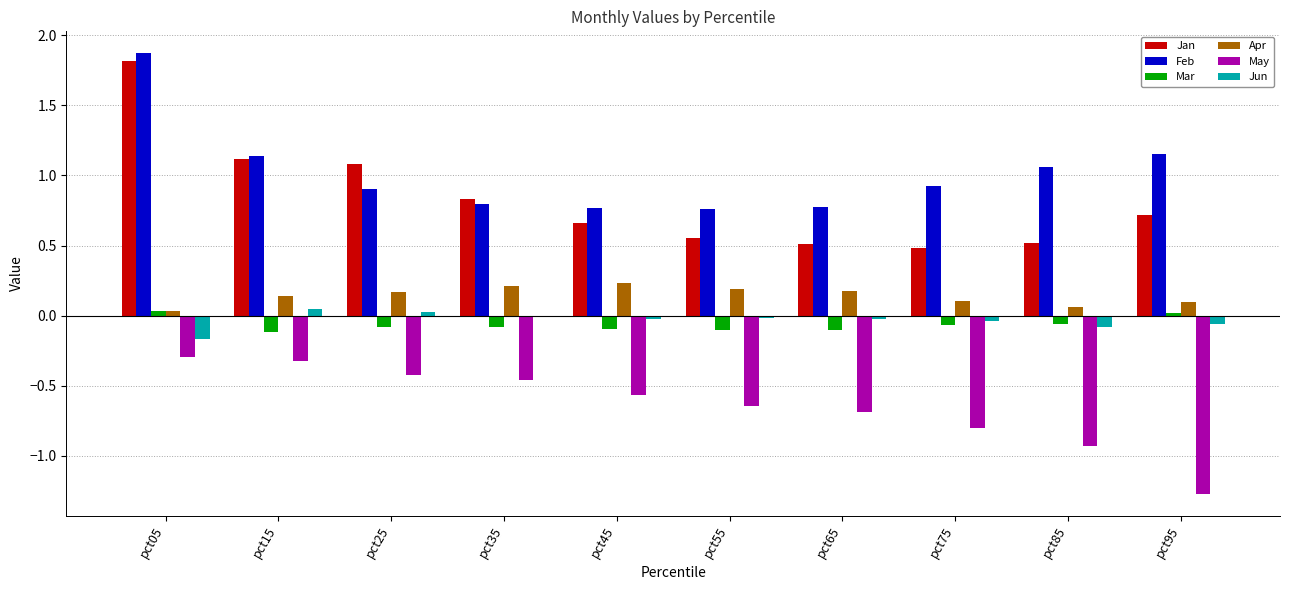

At which label does Feb reach its peak?

pct05